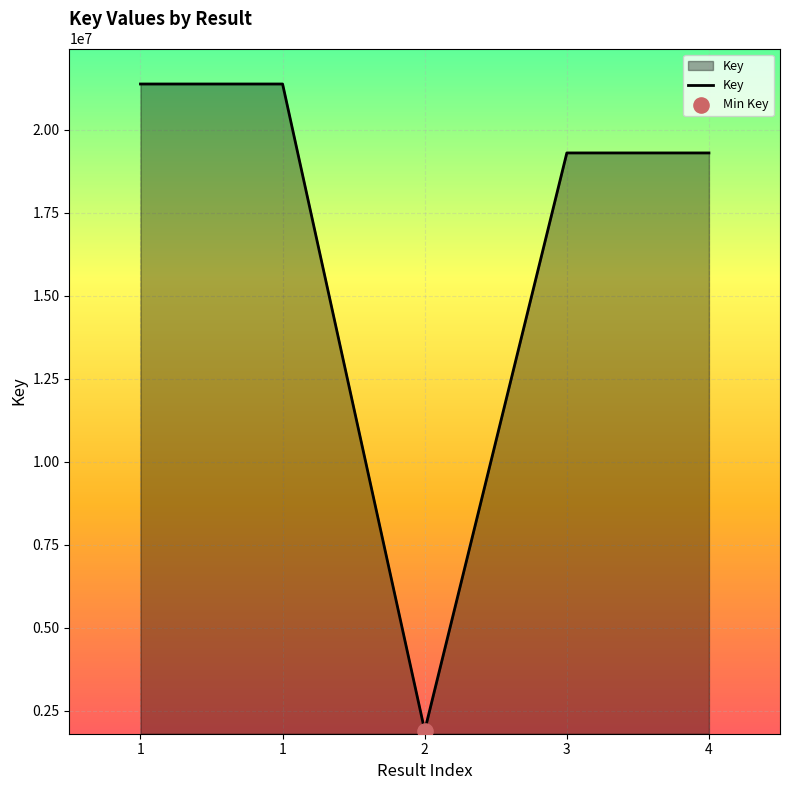

How many categories are shown in the chart?

5